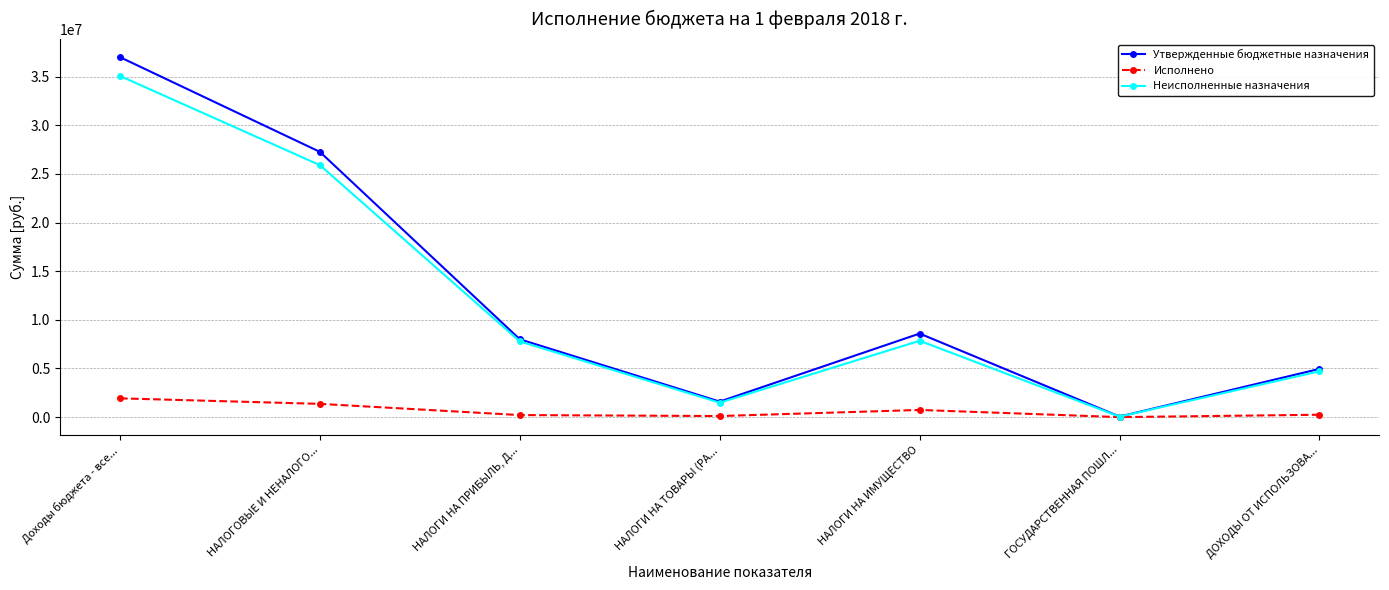

Is the value of Исполнено at НАЛОГИ НА ТОВАРЫ (РА... greater than the value of Утвержденные бюджетные назначения at НАЛОГОВЫЕ И НЕНАЛОГО...?

No